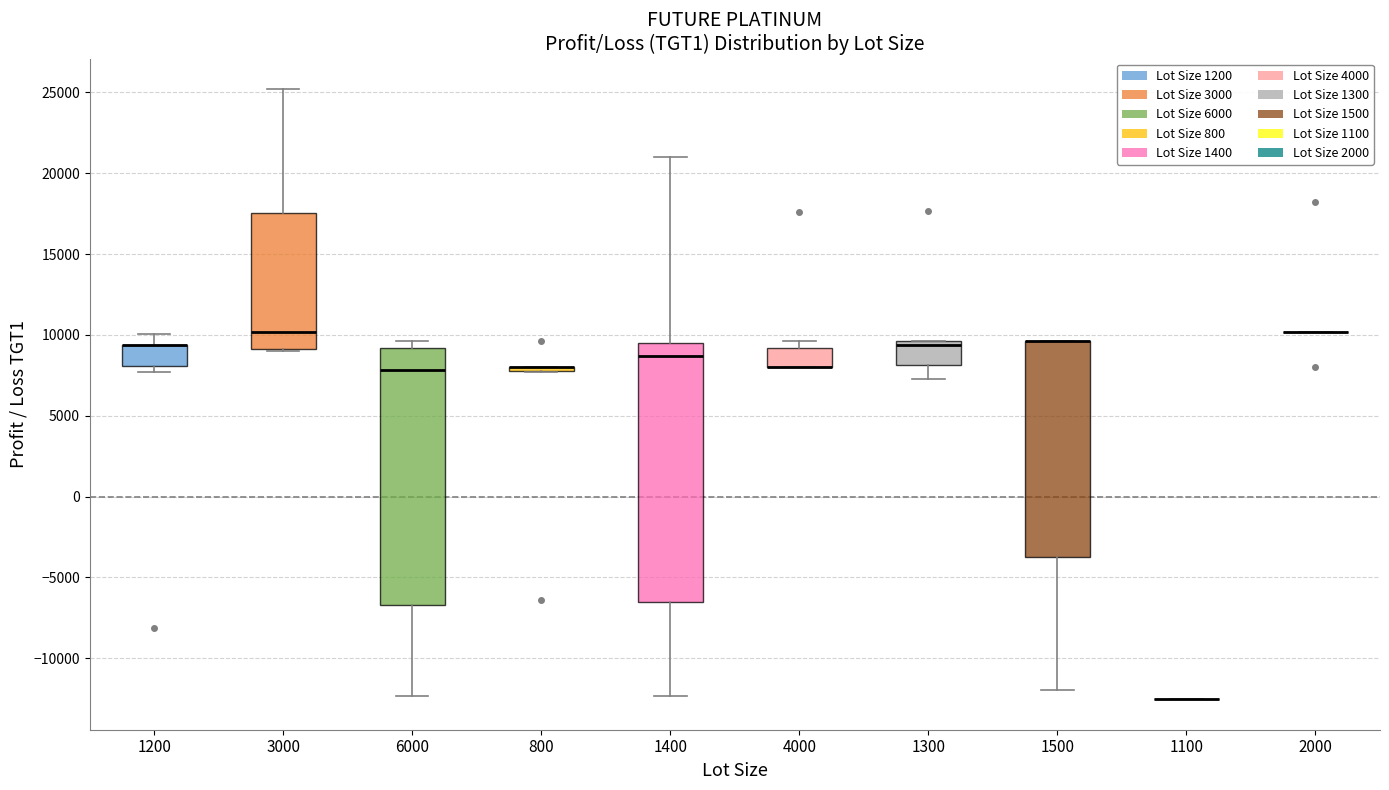

Reading left to right, transcribe this box plot: for each box, give where its median line is, the range the box spans, and where its two whiskers end, as read against the y-axis. The values are not printed on the chart, so give them approximately, as read against the axis.

1200: median 9500 (drawn on the box's upper edge), box 8000 to 9500, whiskers 7500 to 10000
3000: median 10000, box 9000 to 17500, whiskers 9000 to 25000
6000: median 8000, box -6500 to 9000, whiskers -12500 to 9500
800: box collapsed to a line at 8000, whiskers 7500 to 8000
1400: median 8500, box -6500 to 9500, whiskers -12500 to 21000
4000: median 8000 (drawn on the box's lower edge), box 8000 to 9000, whiskers 8000 to 9500
1300: median 9500 (just below the box's upper edge), box 8000 to 9500, whiskers 7500 to 9500
1500: median 9500 (drawn on the box's upper edge), box -3500 to 9500, whiskers -12000 to 9500
1100: box collapsed to a line at -12500, whiskers -12500 to -12500
2000: box collapsed to a line at 10000, whiskers 10000 to 10000